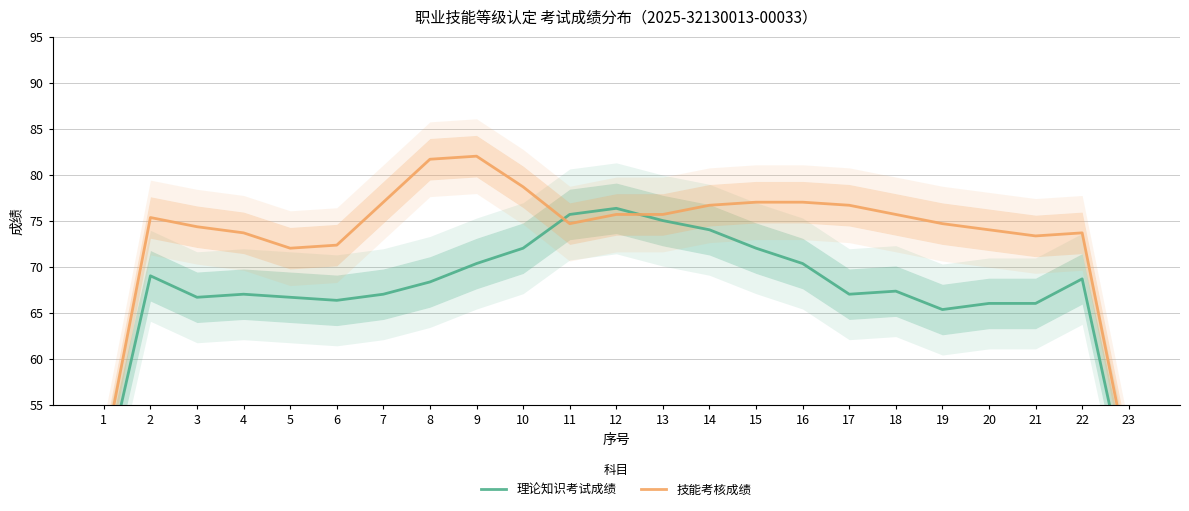

How many lines are shown in the chart?

2